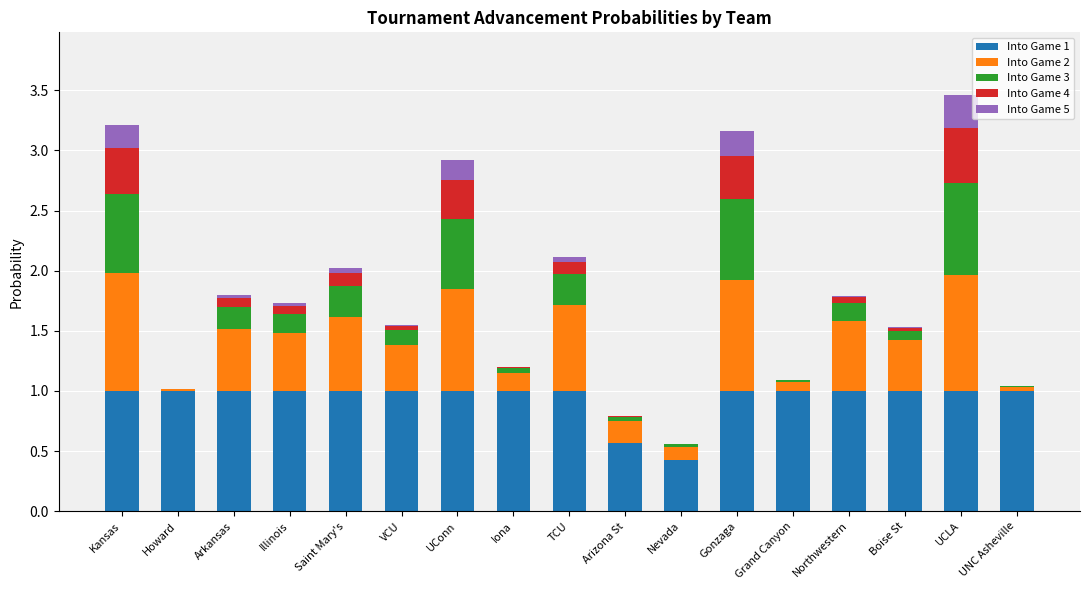

What is the highest value of the Into Game 1 series?

1.0